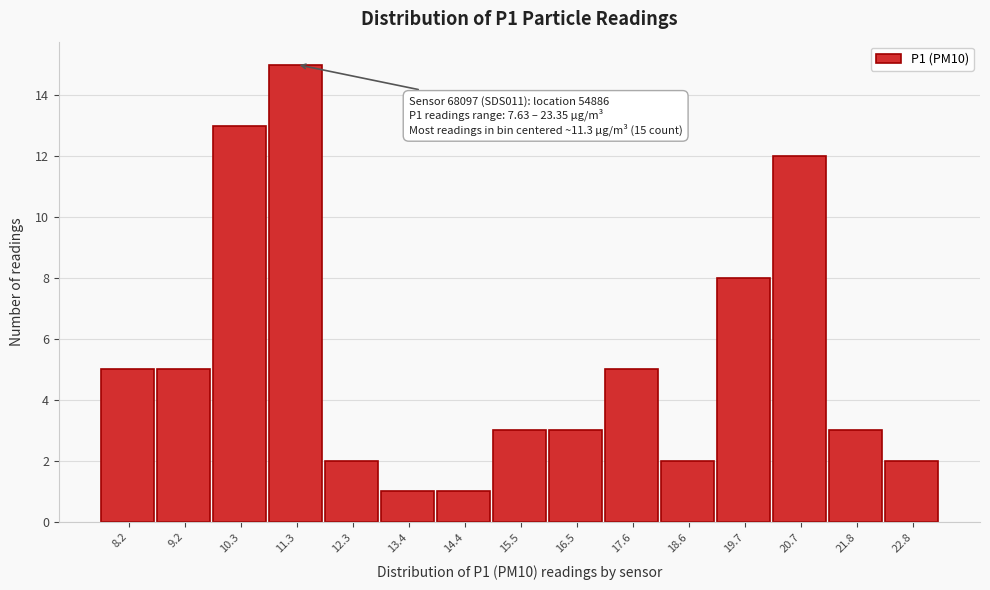

Over which range of the x-axis is the bar tallest?

10.8 to 11.8